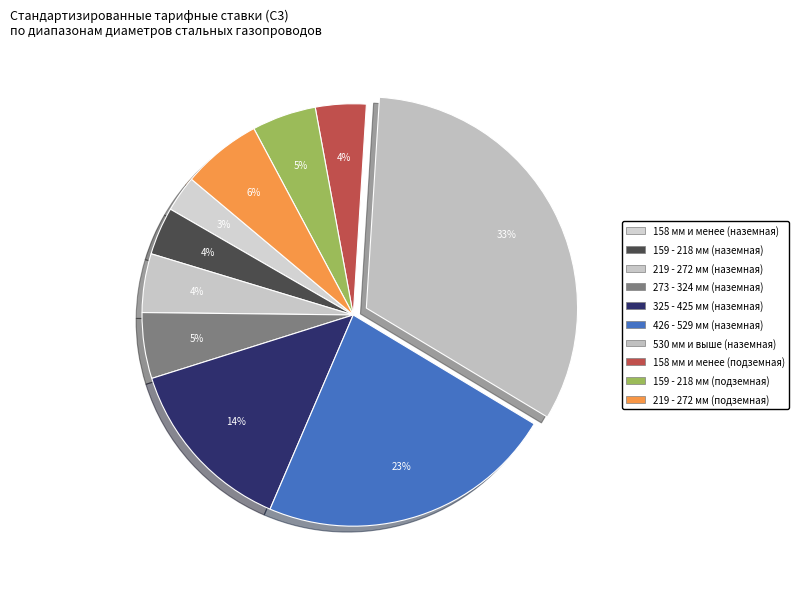

How many segments does this pie chart have?

10